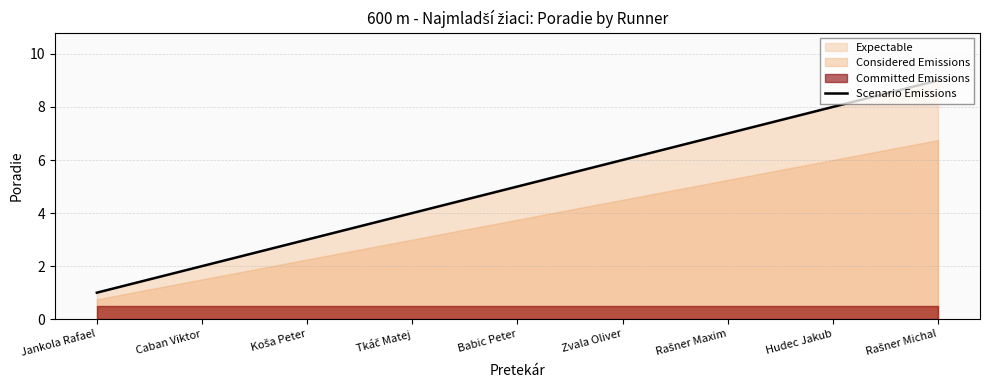

What is the ratio of the value at Tkáč Matej to the value at Rašner Michal?

0.4